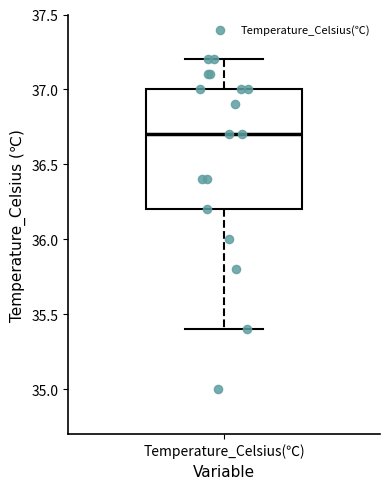

Read this box plot against the y-axis: the position of the median line, the range covered by the box, and the ends of both whiskers. The values are not printed on the chart, so give them approximately, as read against the axis.

median 36.7, box 36.2 to 37.0, whiskers 35.4 to 37.2